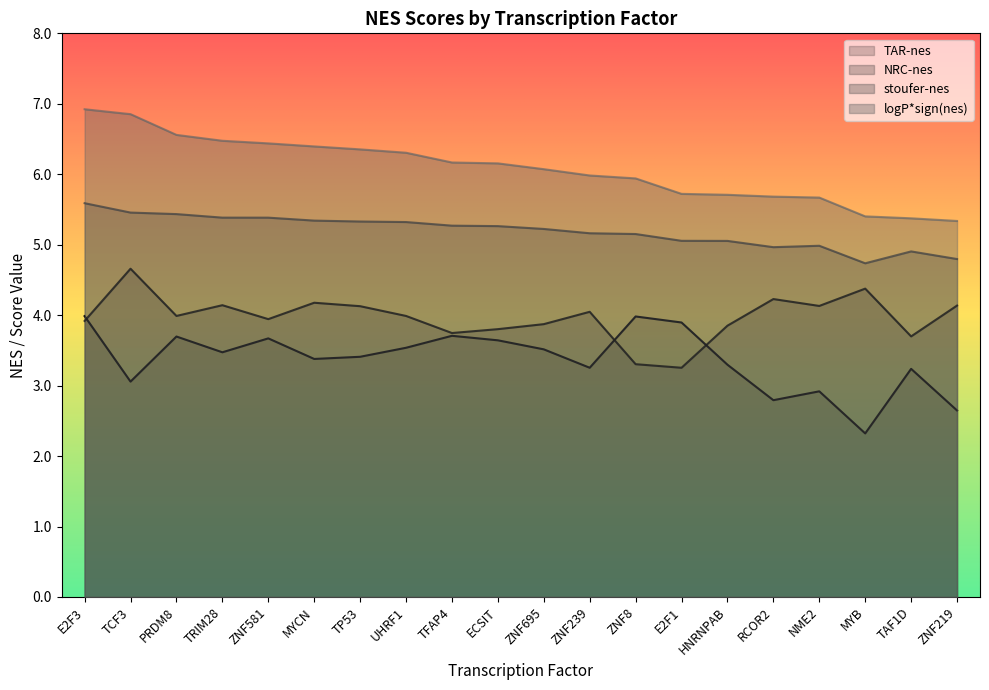

True or false: logP*sign(nes) and stoufer-nes intersect in this chart.

False